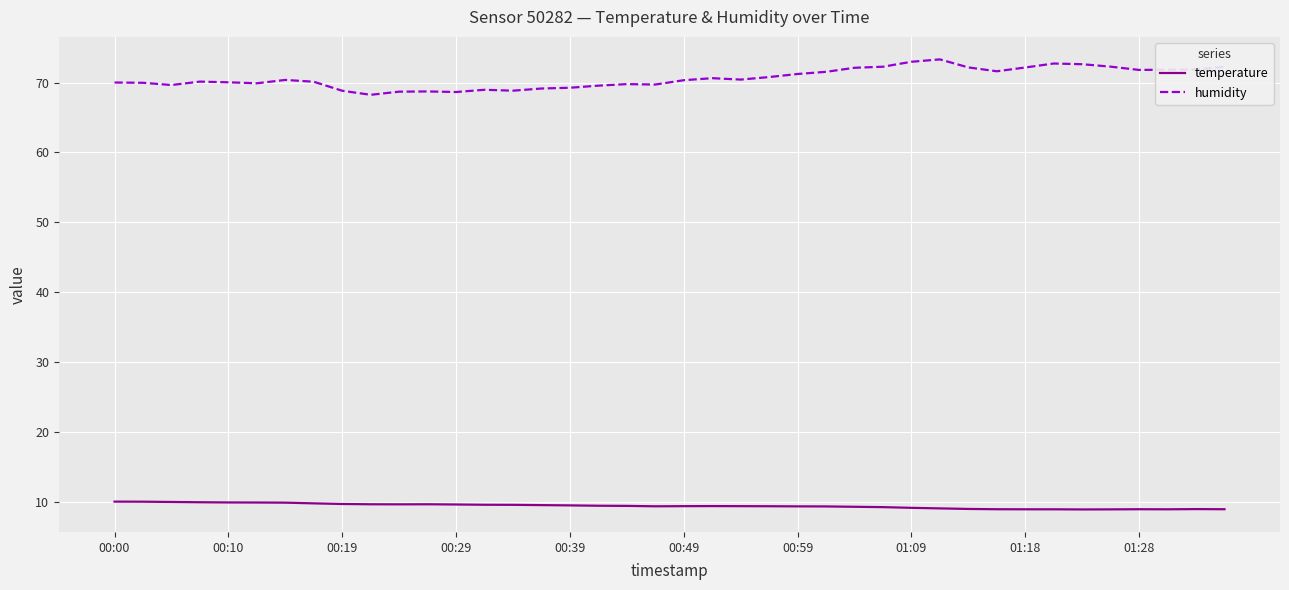

What are all the series names shown in the legend?

temperature, humidity